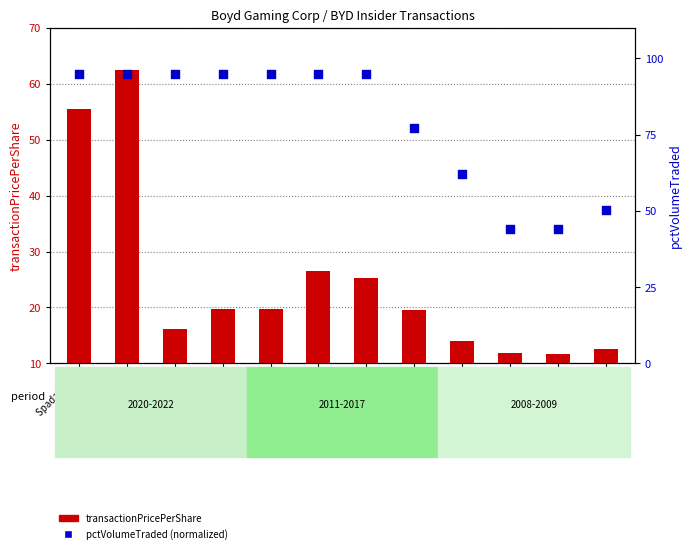

Which series has the widest spread of Y values?

pctVolumeTraded